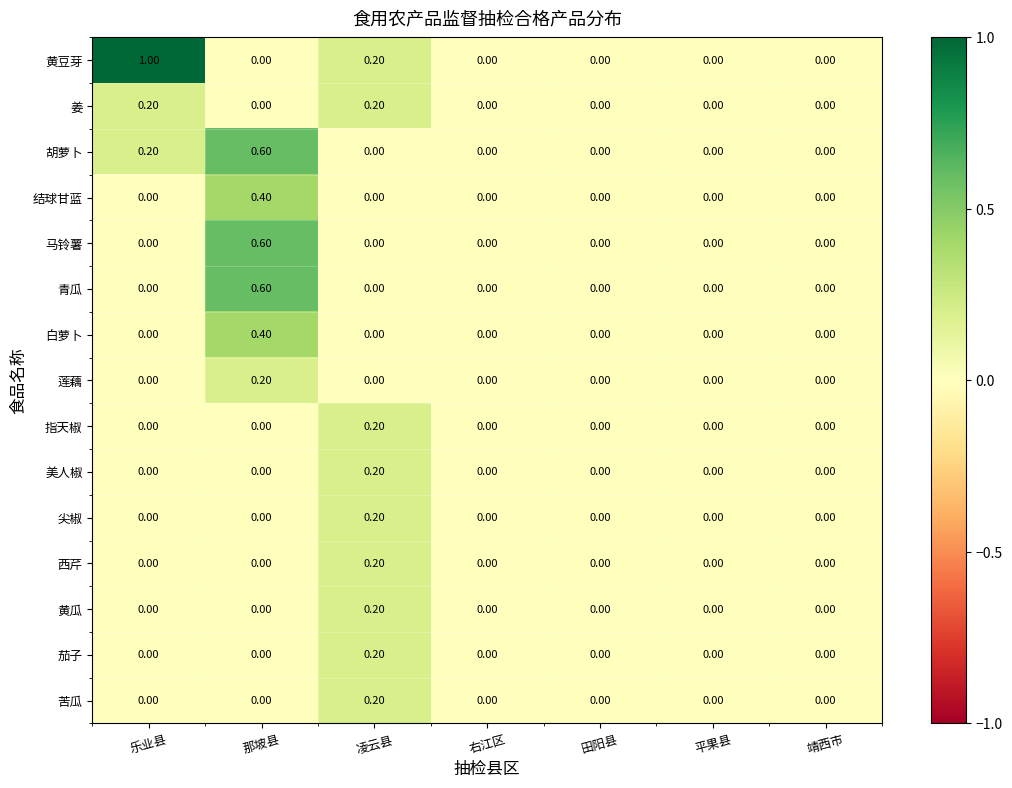

Is the value of 西芹 at 凌云县 greater than the value of 白萝卜 at 平果县?

Yes